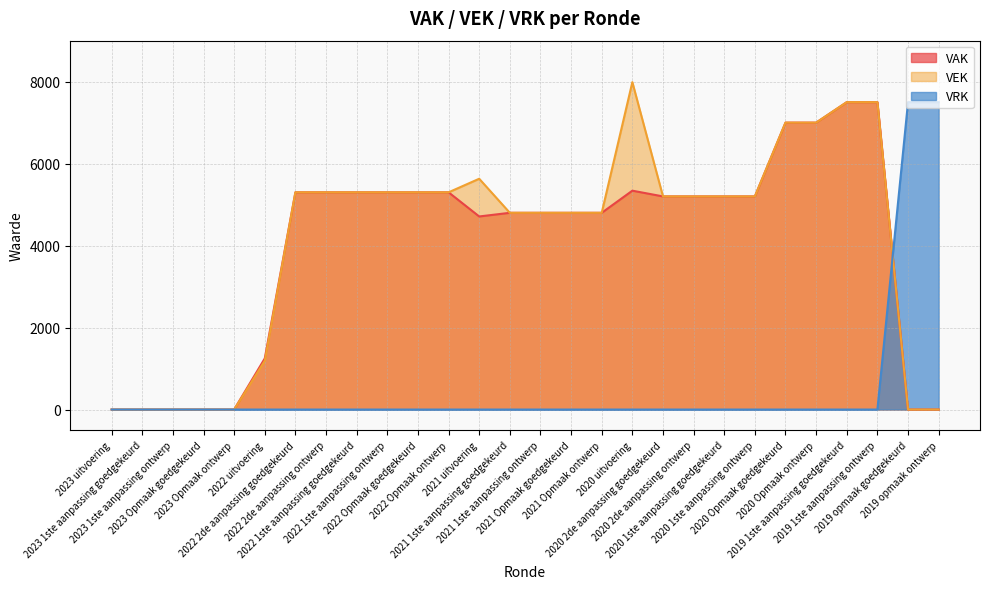

In VAK, how many points are lower than both neighbors (excluding endpoints)?

1